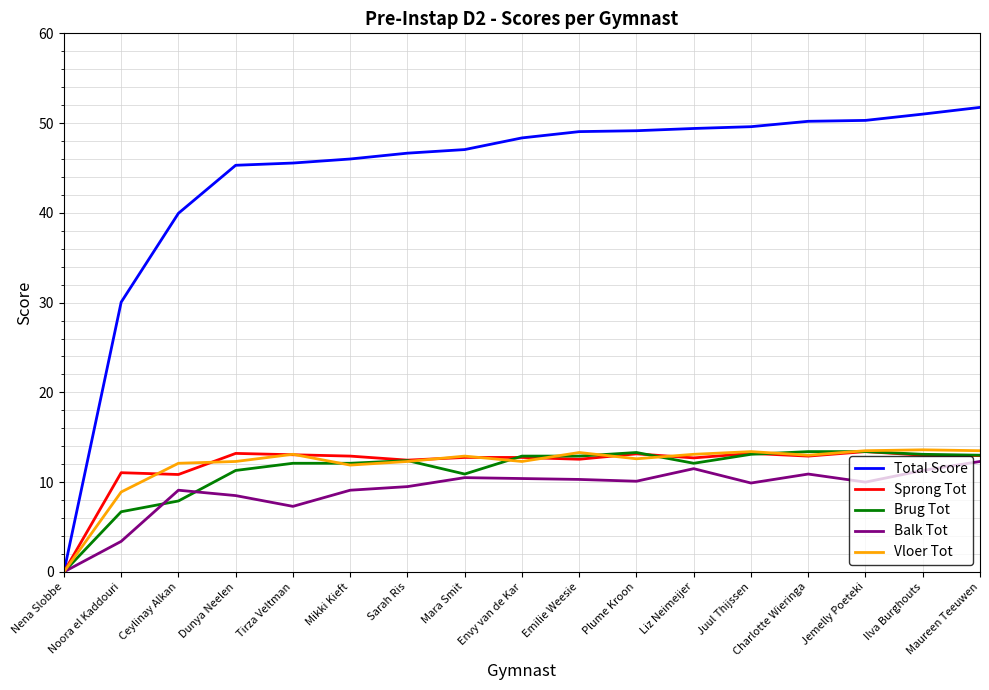

Which series has the largest total across all categories?

Total Score